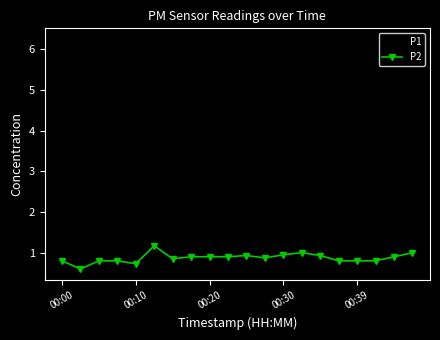

Which series has the largest total across all categories?

P1